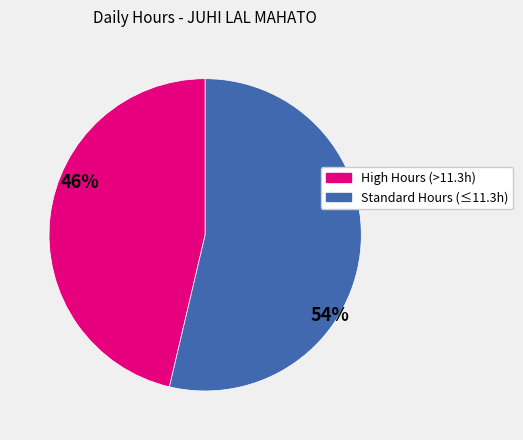

Is there a majority slice in this chart?

Yes